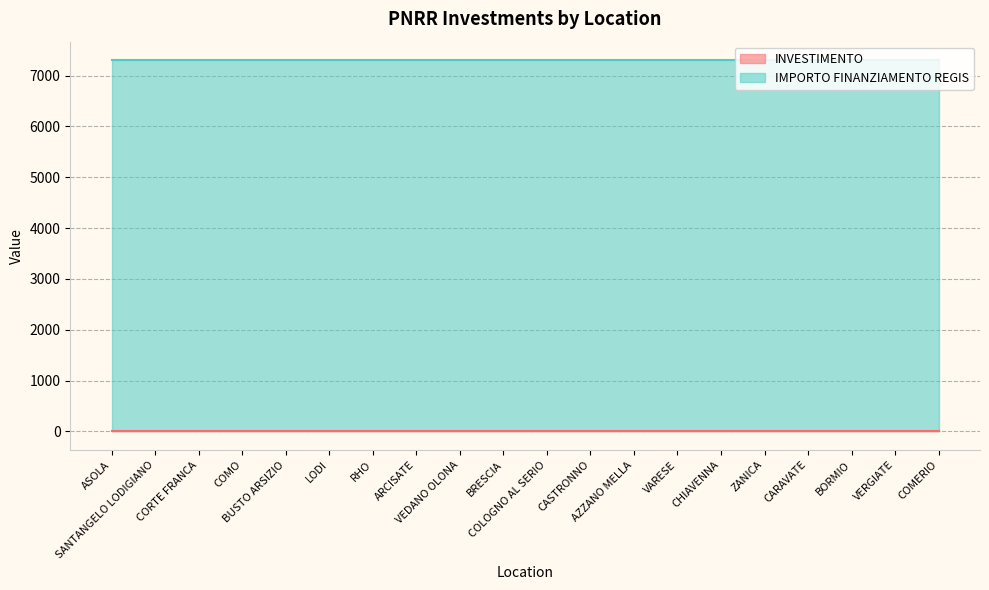

True or false: IMPORTO FINANZIAMENTO REGIS has a value of 9513.9 at ZANICA.

False